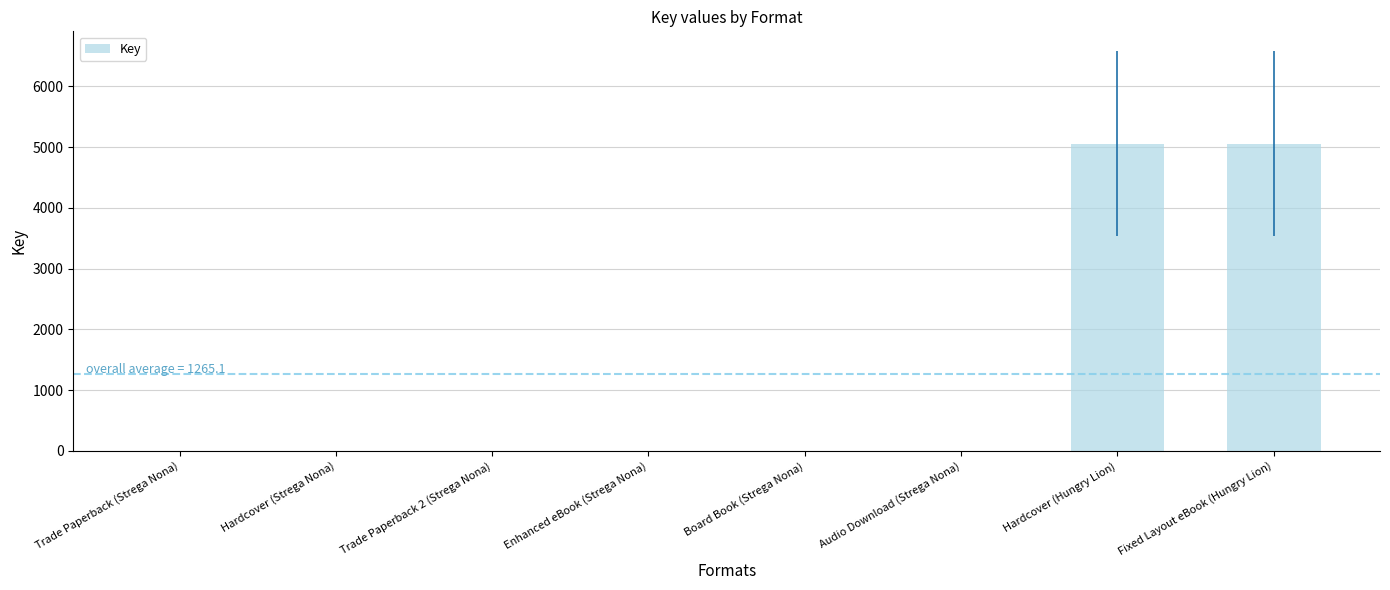

Reading left to right, extract all data points from this chart.

Trade Paperback (Strega Nona)=0.1	Hardcover (Strega Nona)=0.1	Trade Paperback 2 (Strega Nona)=0.1	Enhanced eBook (Strega Nona)=0.1	Board Book (Strega Nona)=0.1	Audio Download (Strega Nona)=0.1	Hardcover (Hungry Lion)=5060.0	Fixed Layout eBook (Hungry Lion)=5060.0